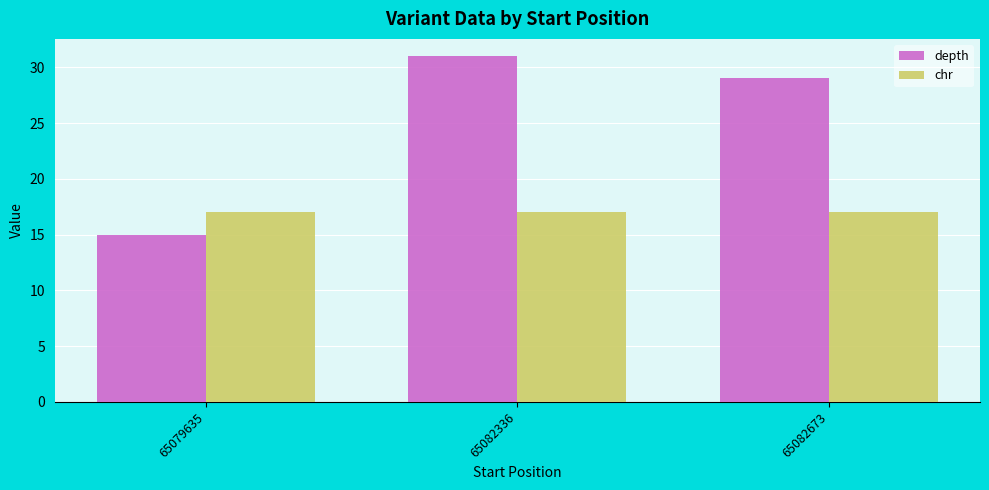

The value of depth at 65079635 is 24. True or false?

False